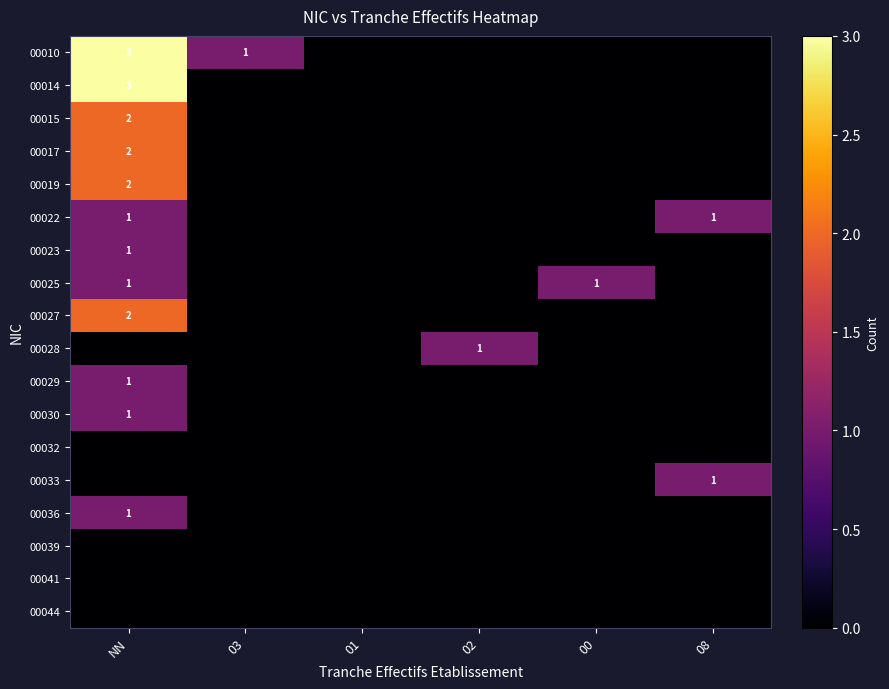

What is the spread (max minus min) of values at 02?

1